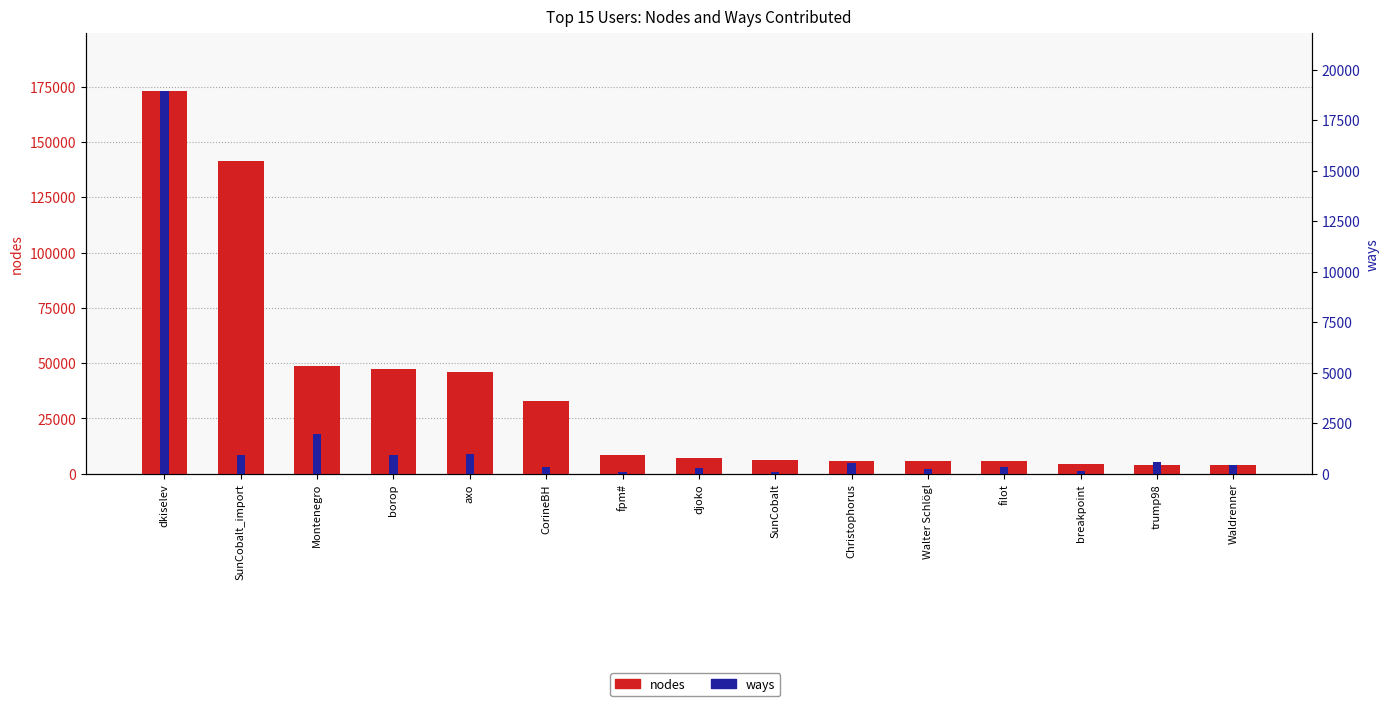

Between dkiselev and SunCobalt_import, which series saw the biggest shift?

nodes